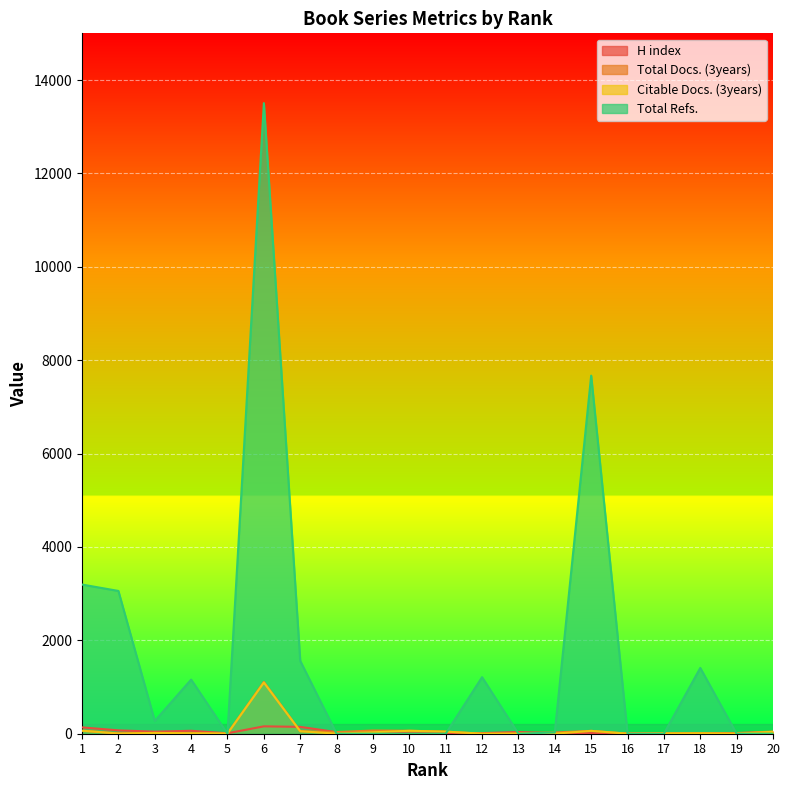

Reading left to right, what are all the values shown in this chart?

H index: 1=136	2=72	3=44	4=63	5=10	6=158	7=147	8=34	9=37	10=9	11=11	12=13	13=37	14=10	15=13	16=9	17=4	18=12	19=13	20=29
Total Docs. (3years): 1=65	2=6	3=17	4=10	5=6	6=1109	7=54	8=36	9=69	10=64	11=45	12=1	13=9	14=28	15=61	16=2	17=10	18=10	19=15	20=46
Citable Docs. (3years): 1=65	2=5	3=17	4=10	5=4	6=1096	7=53	8=2	9=31	10=63	11=45	12=1	13=1	14=1	15=61	16=2	17=8	18=10	19=1	20=41
Total Refs.: 1=3195	2=3058	3=273	4=1159	5=0	6=13505	7=1560	8=0	9=0	10=0	11=0	12=1211	13=0	14=27	15=7669	16=0	17=0	18=1409	19=0	20=0